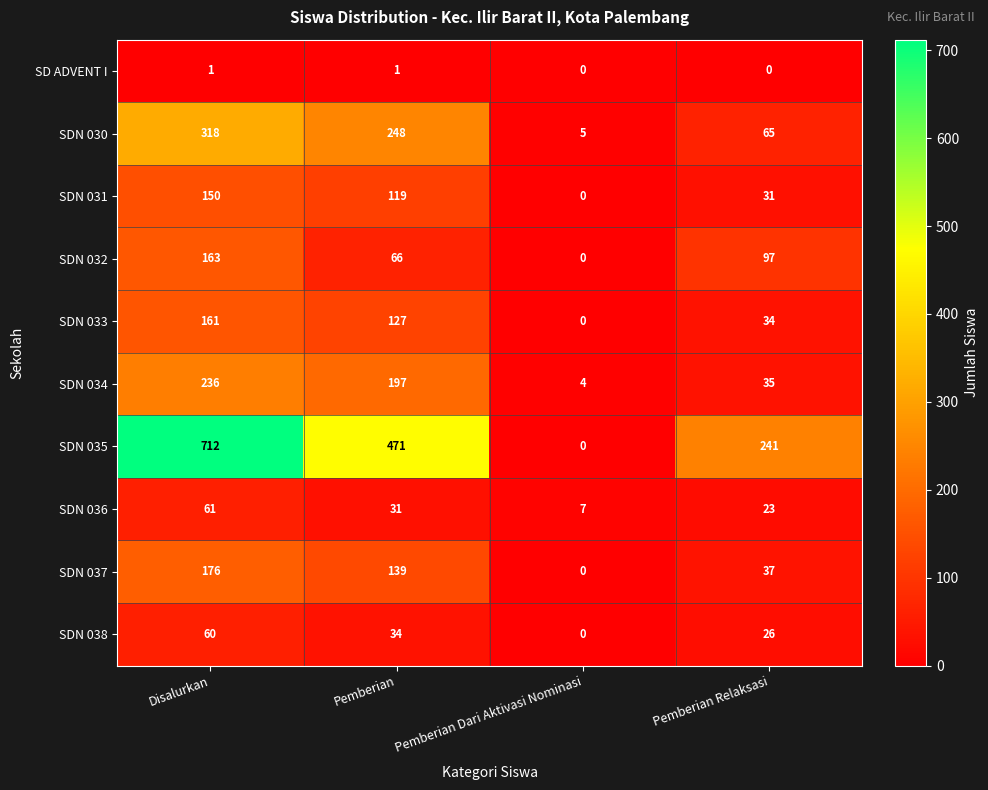

Is it true that SDN 036 equals 10 at Pemberian Dari Aktivasi Nominasi?

False